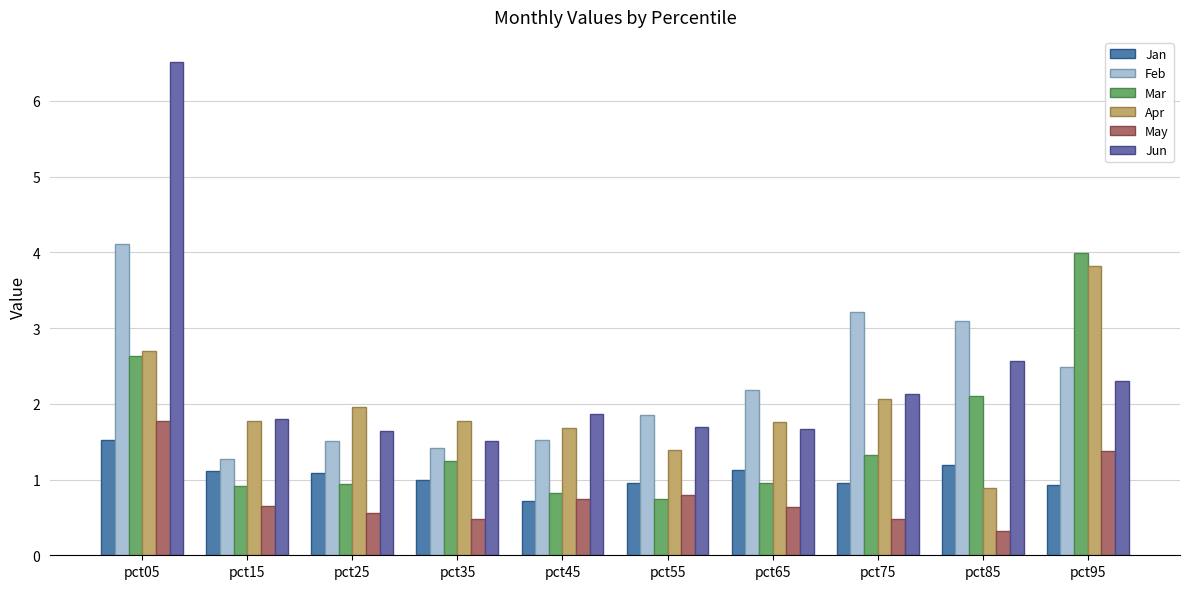

Reading left to right, extract all data points from this chart.

Jan: 1.5	1.1	1.1	1.0	0.7	1.0	1.1	0.9	1.2	0.9
Feb: 4.1	1.3	1.5	1.4	1.5	1.8	2.2	3.2	3.1	2.5
Mar: 2.6	0.9	0.9	1.2	0.8	0.7	1.0	1.3	2.1	4.0
Apr: 2.7	1.8	2.0	1.8	1.7	1.4	1.8	2.1	0.9	3.8
May: 1.8	0.6	0.6	0.5	0.7	0.8	0.6	0.5	0.3	1.4
Jun: 6.5	1.8	1.6	1.5	1.9	1.7	1.7	2.1	2.6	2.3